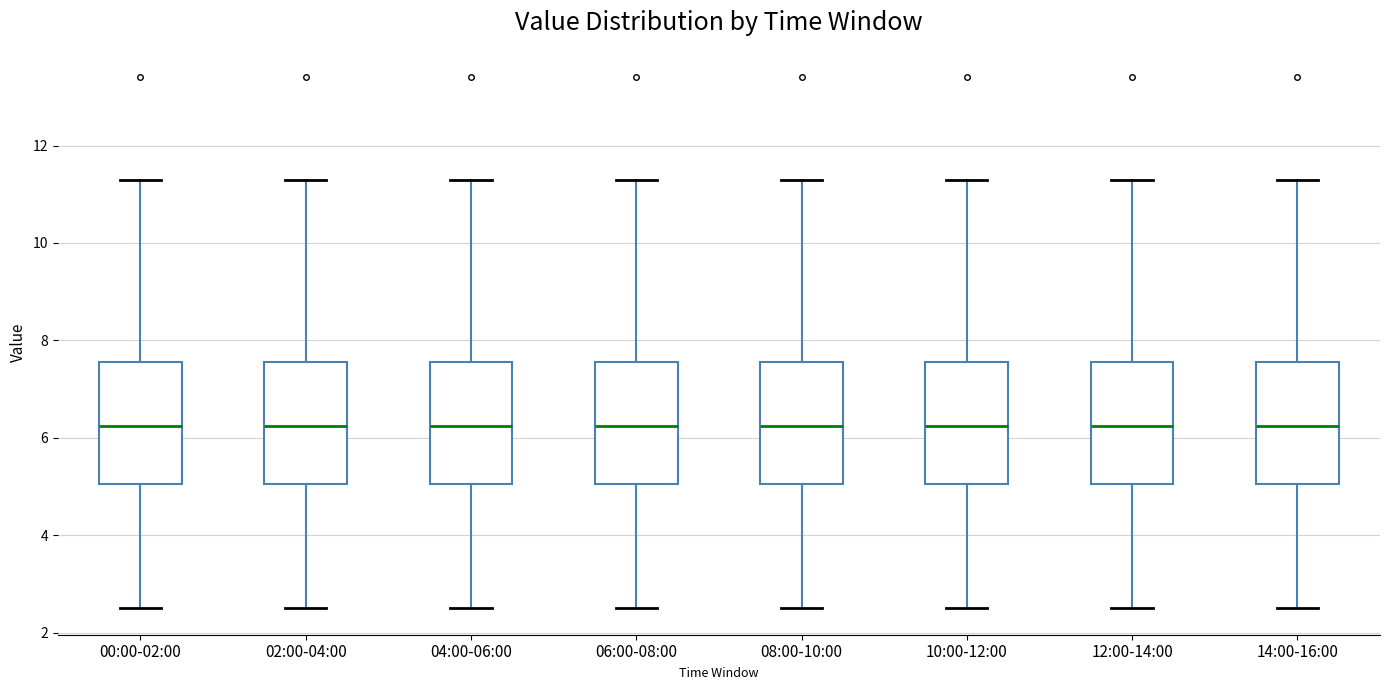

Reading left to right, read every box against the y-axis: the position of its median line, the range the box covers, and the ends of its whiskers. The values are not printed on the chart, so give them approximately, as read against the axis.

00:00-02:00: median 6.2, box 5.0 to 7.6, whiskers 2.6 to 11.4
02:00-04:00: median 6.2, box 5.0 to 7.6, whiskers 2.6 to 11.4
04:00-06:00: median 6.2, box 5.0 to 7.6, whiskers 2.6 to 11.4
06:00-08:00: median 6.2, box 5.0 to 7.6, whiskers 2.6 to 11.4
08:00-10:00: median 6.2, box 5.0 to 7.6, whiskers 2.6 to 11.4
10:00-12:00: median 6.2, box 5.0 to 7.6, whiskers 2.6 to 11.4
12:00-14:00: median 6.2, box 5.0 to 7.6, whiskers 2.6 to 11.4
14:00-16:00: median 6.2, box 5.0 to 7.6, whiskers 2.6 to 11.4